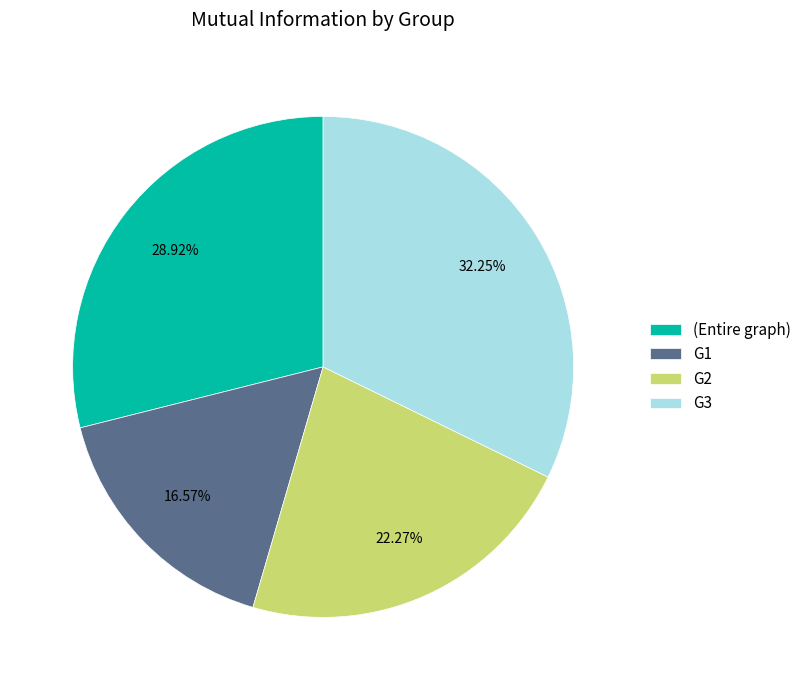

To the nearest percent, what is the combined percentage of G3 and (Entire graph)?

61%